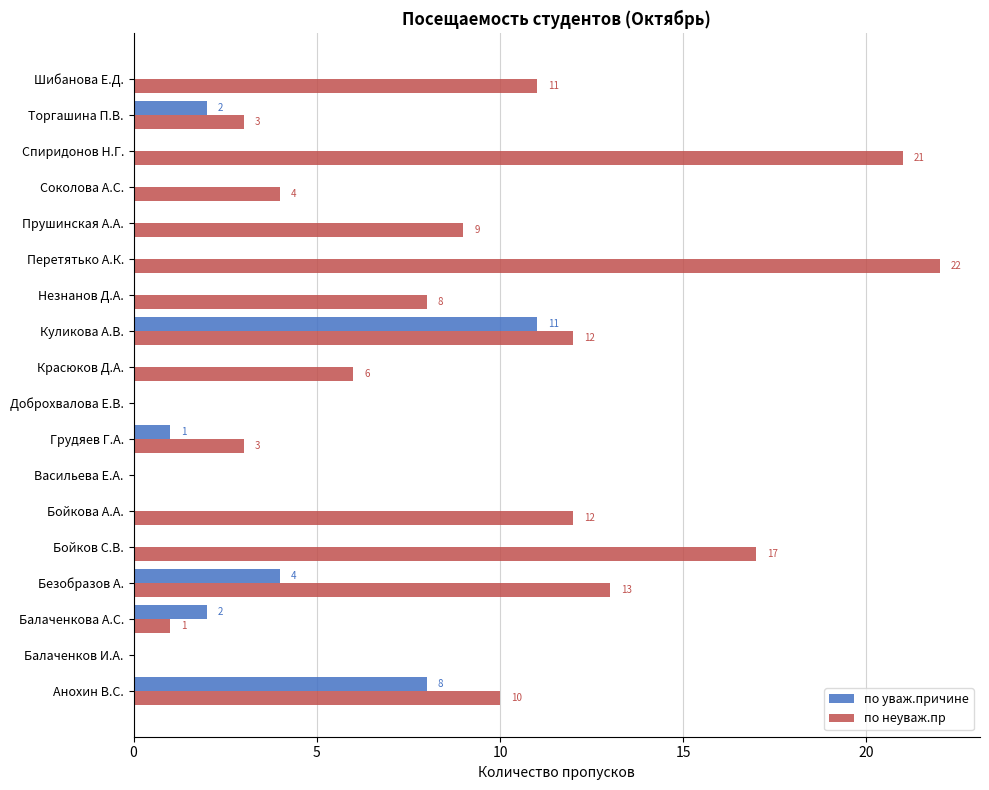

What is the average value of the по уваж.причине series?

2